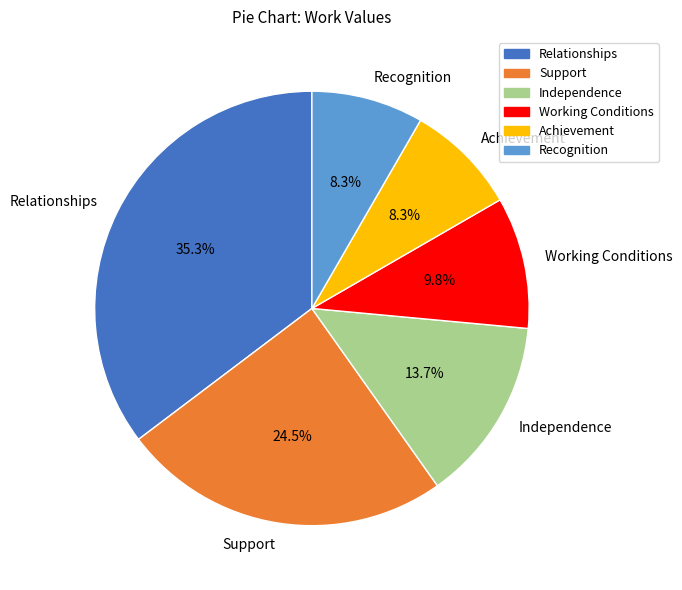

What is the largest slice in the pie chart?

Relationships